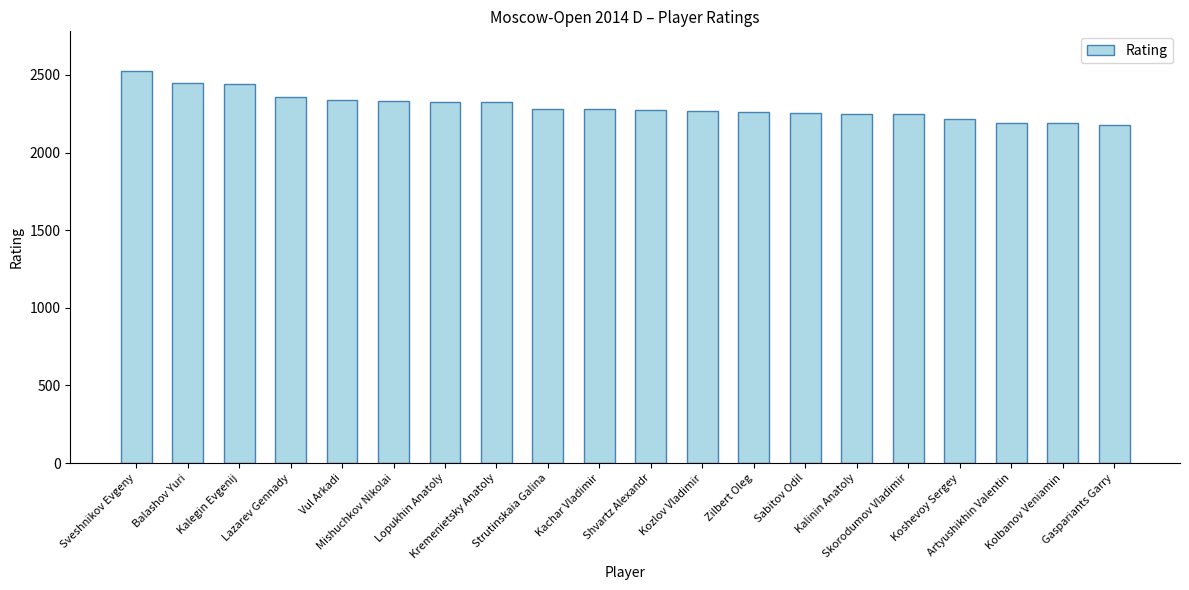

What is the ratio of the value at Koshevoy Sergey to the value at Kozlov Vladimir?

1.0